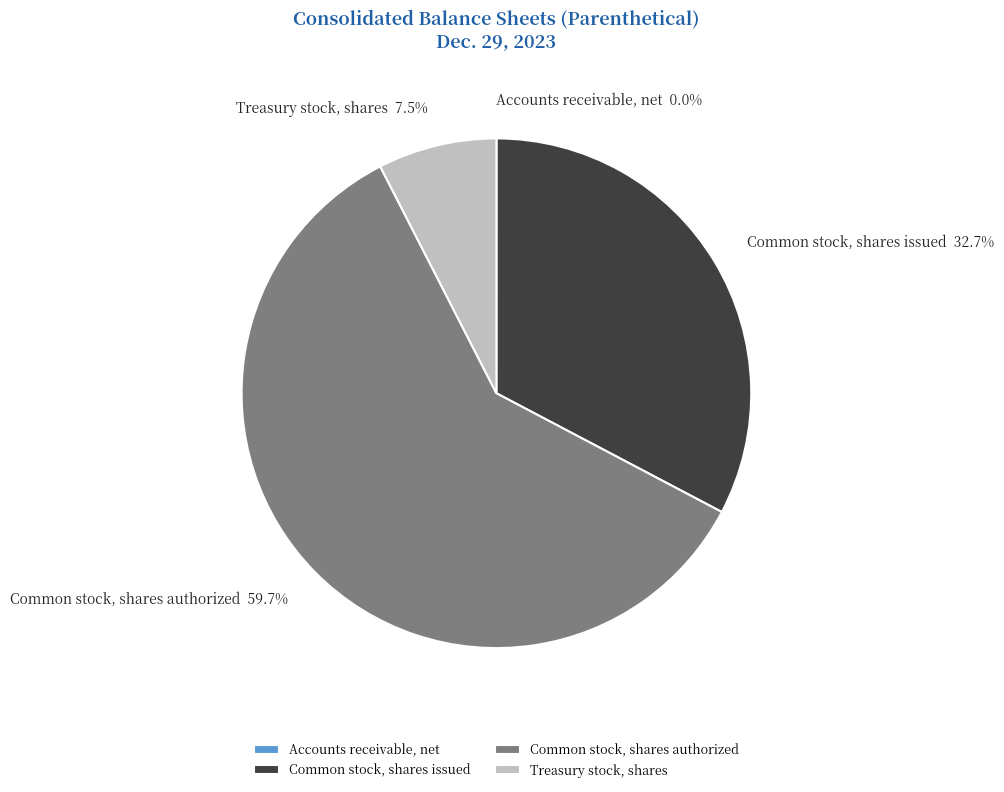

To the nearest percent, what portion does Common stock, shares issued represent?

33%